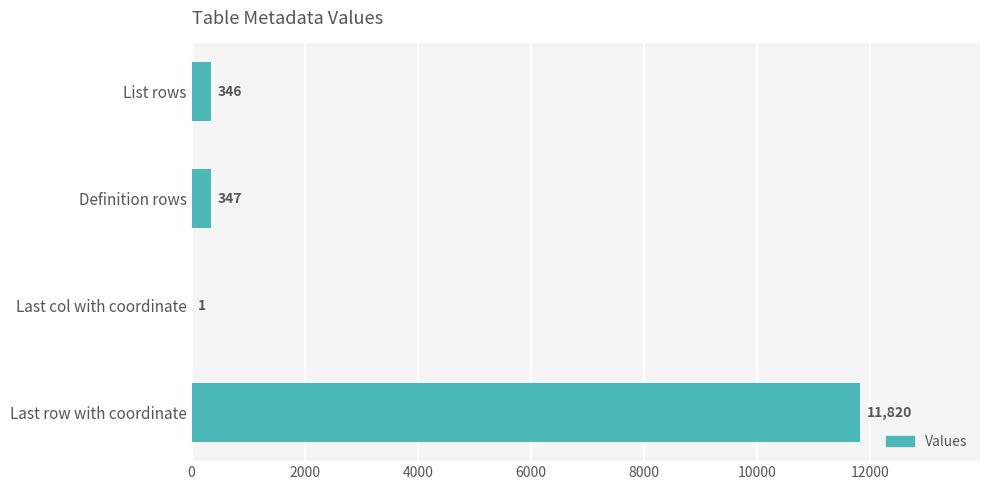

True or false: the data shows 1 at Last col with coordinate.

True